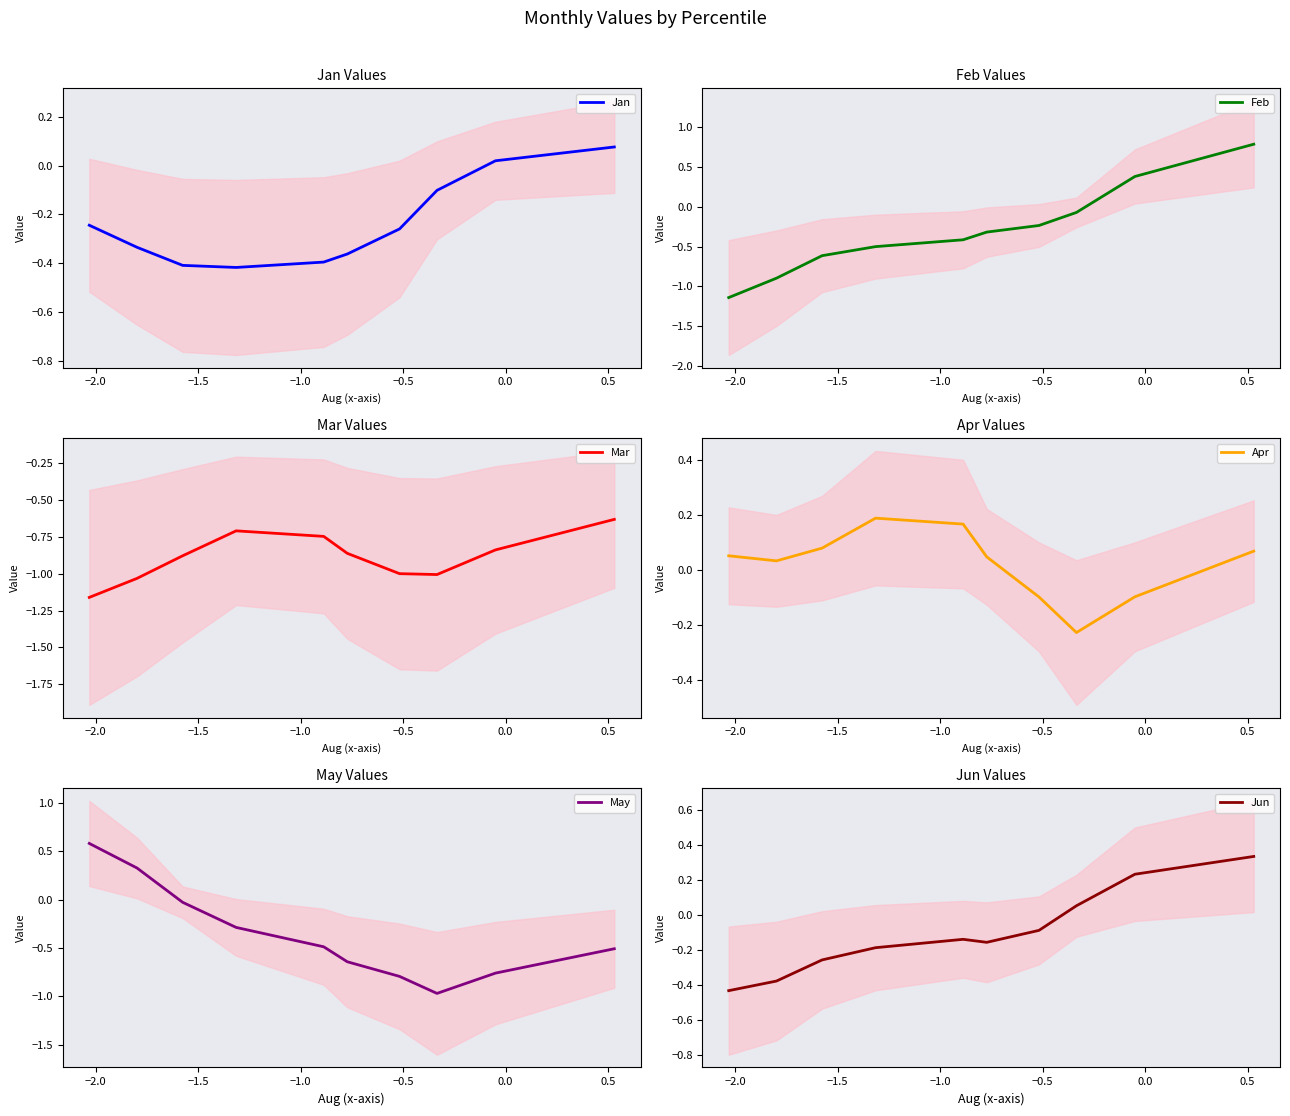

How many values in the Apr series are below 0?

3